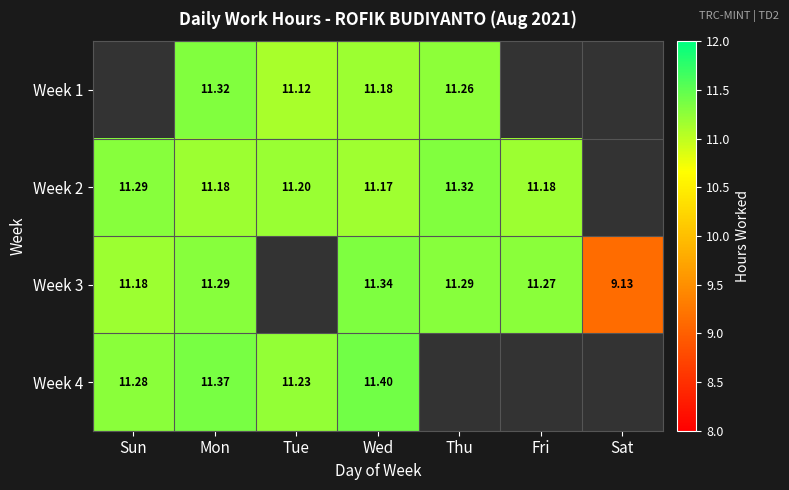

Is the value of Week 3 at Tue greater than the value of Week 1 at Mon?

No